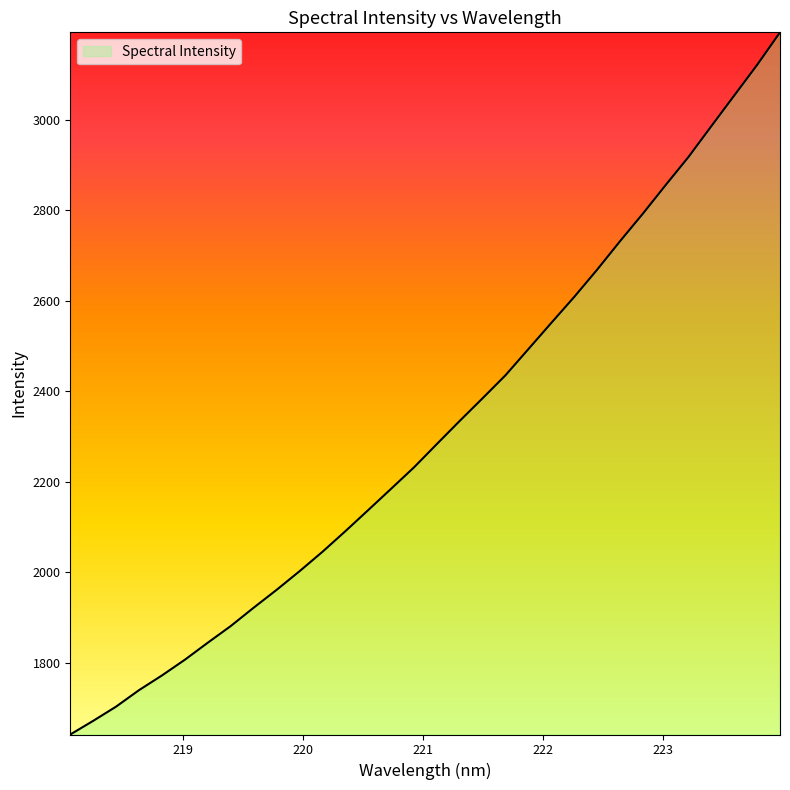

What is the smallest value displayed?

1641.7